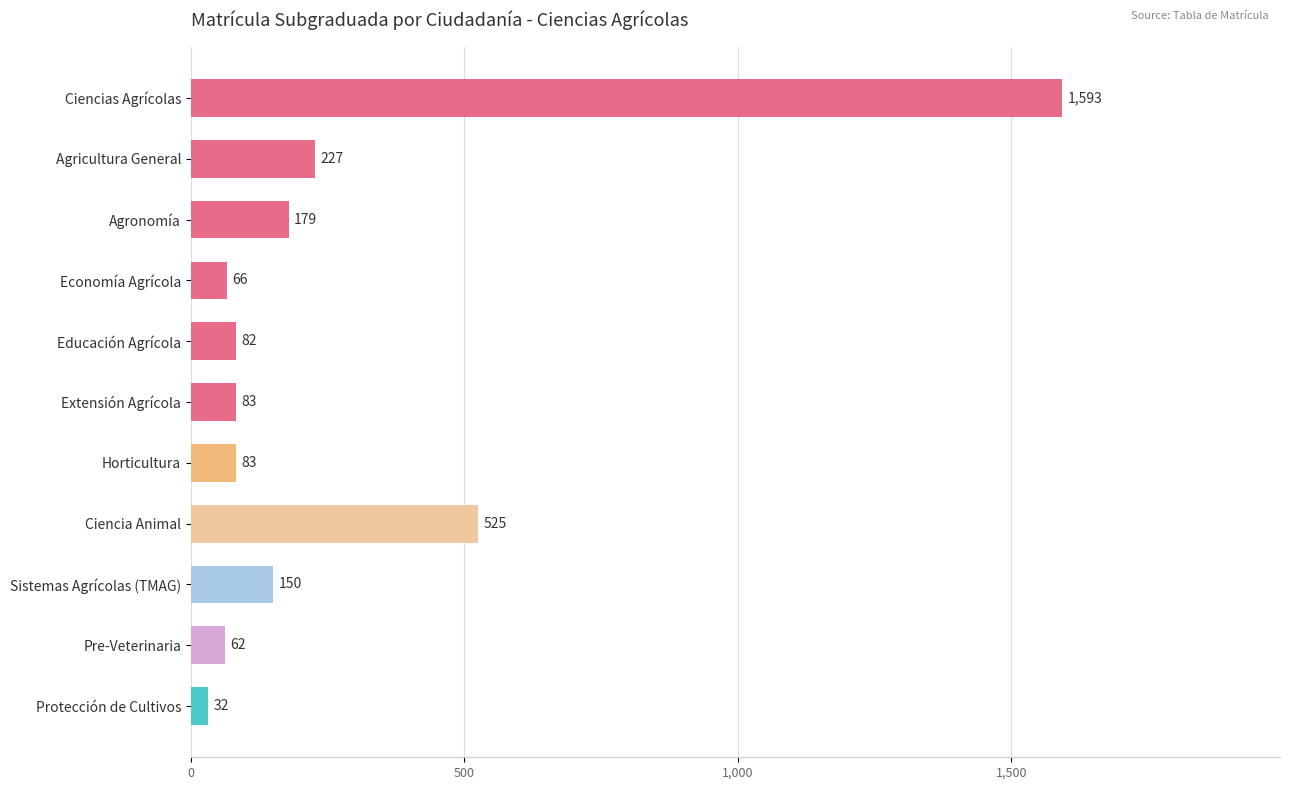

What value does the data have at Agricultura General, to the nearest 10?

230